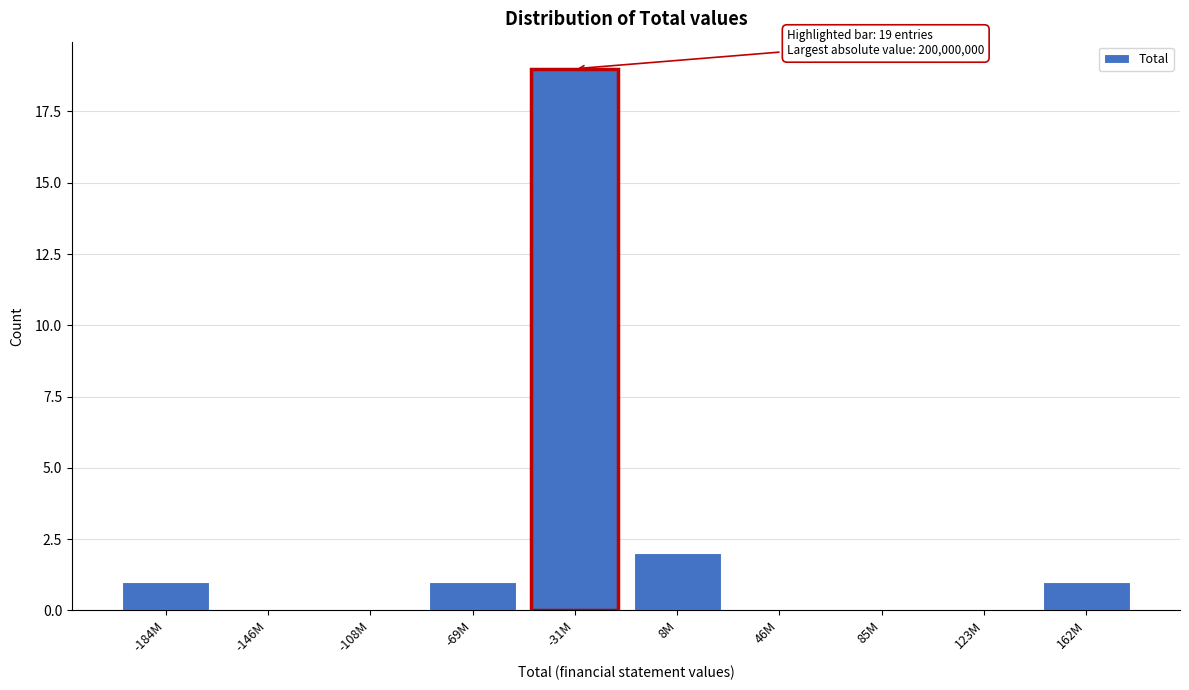

Reading left to right, transcribe all the data shown in this chart.

-184M=1	-146M=0	-108M=0	-69M=1	-31M=19	8M=2	46M=0	85M=0	123M=0	162M=1